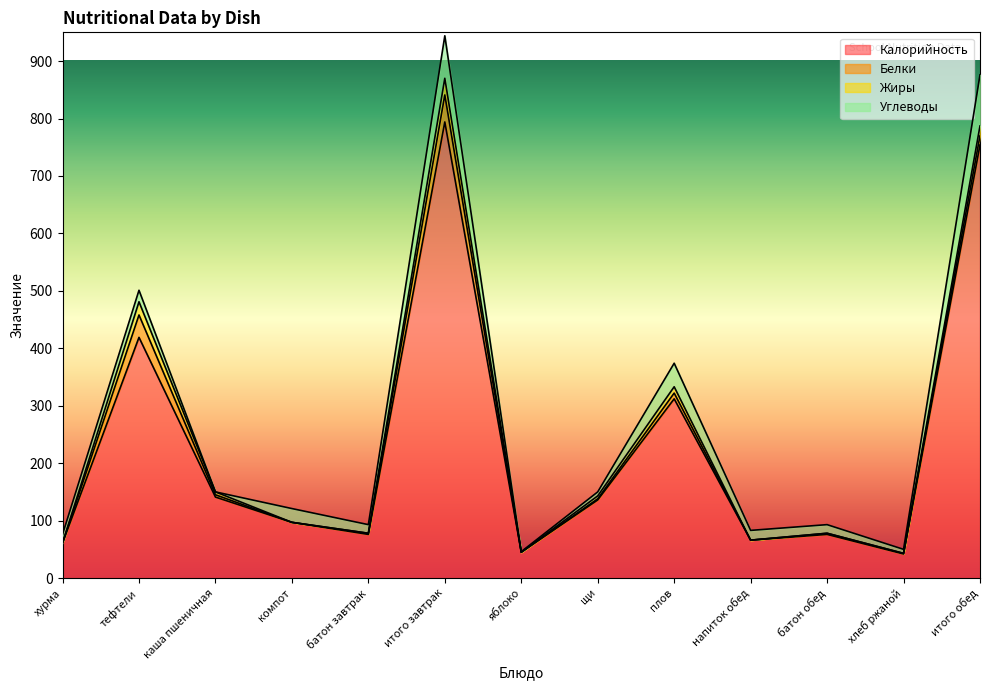

Rank the series by their maximum value, from highest to lowest.

Калорийность, Углеводы, Белки, Жиры